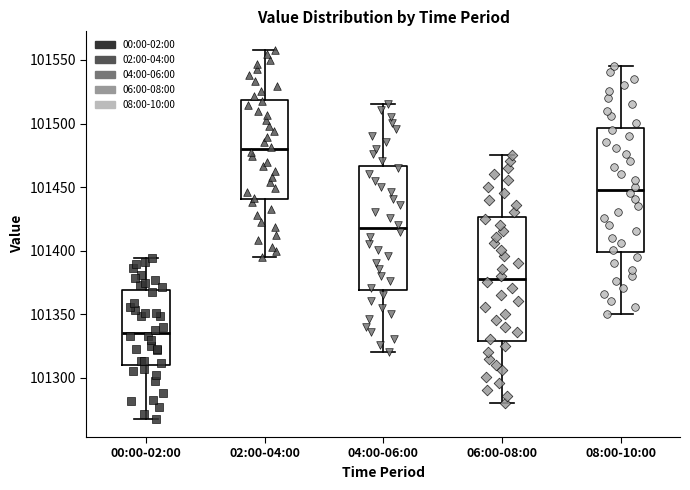

Reading left to right, read every box against the y-axis: the position of its median line, the range the box covers, and the ends of its whiskers. The values are not printed on the chart, so give them approximately, as read against the axis.

00:00-02:00: median 101335, box 101310 to 101370, whiskers 101270 to 101395
02:00-04:00: median 101480, box 101440 to 101520, whiskers 101395 to 101560
04:00-06:00: median 101420, box 101370 to 101465, whiskers 101320 to 101515
06:00-08:00: median 101380, box 101330 to 101425, whiskers 101280 to 101475
08:00-10:00: median 101450, box 101400 to 101495, whiskers 101350 to 101545